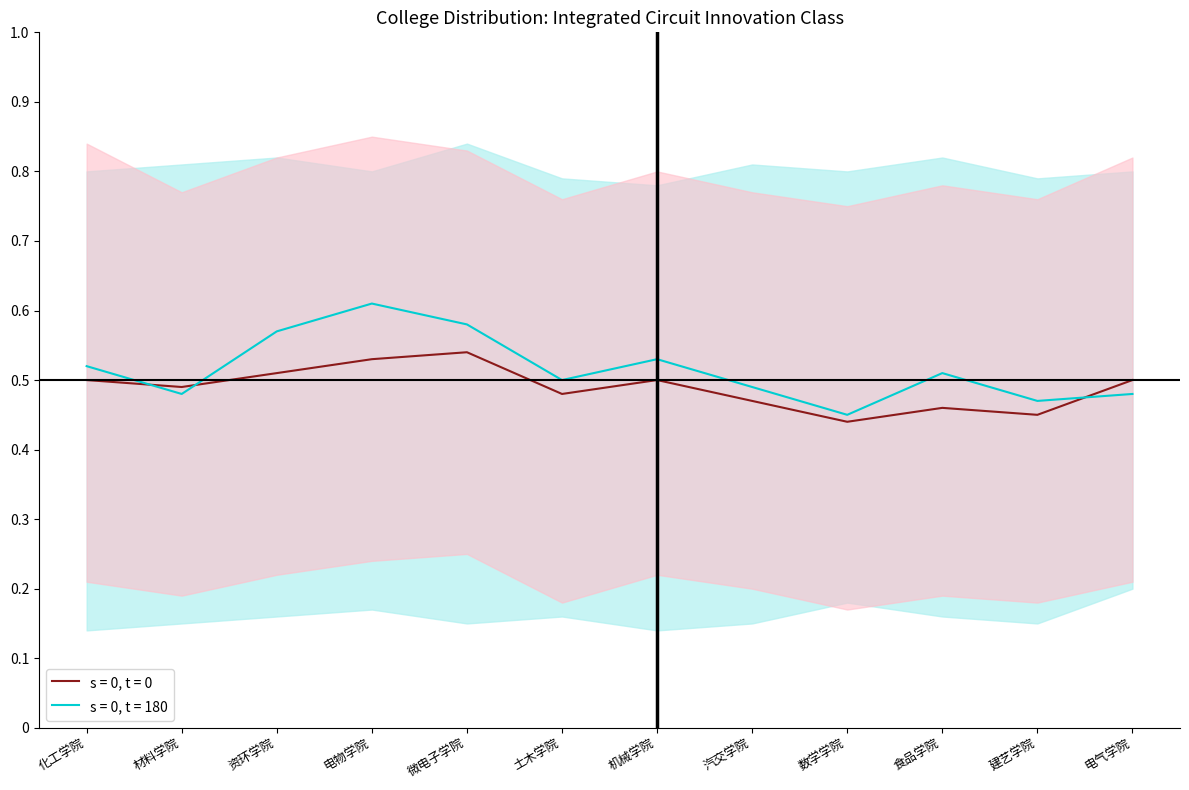

True or false: s = 0, t = 0 and s = 0, t = 180 intersect in this chart.

True